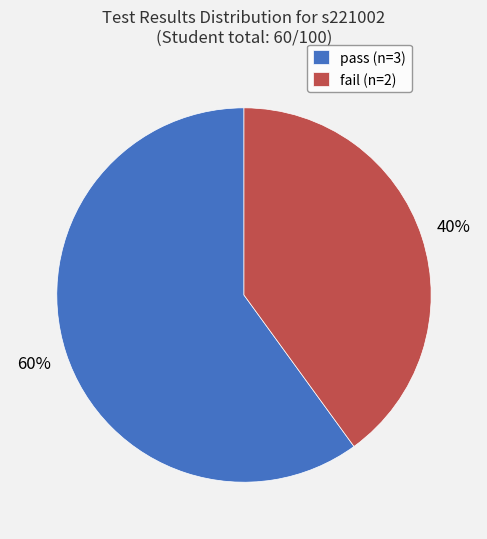

Is the sum of fail (n=2) and pass (n=3) greater than half?

Yes